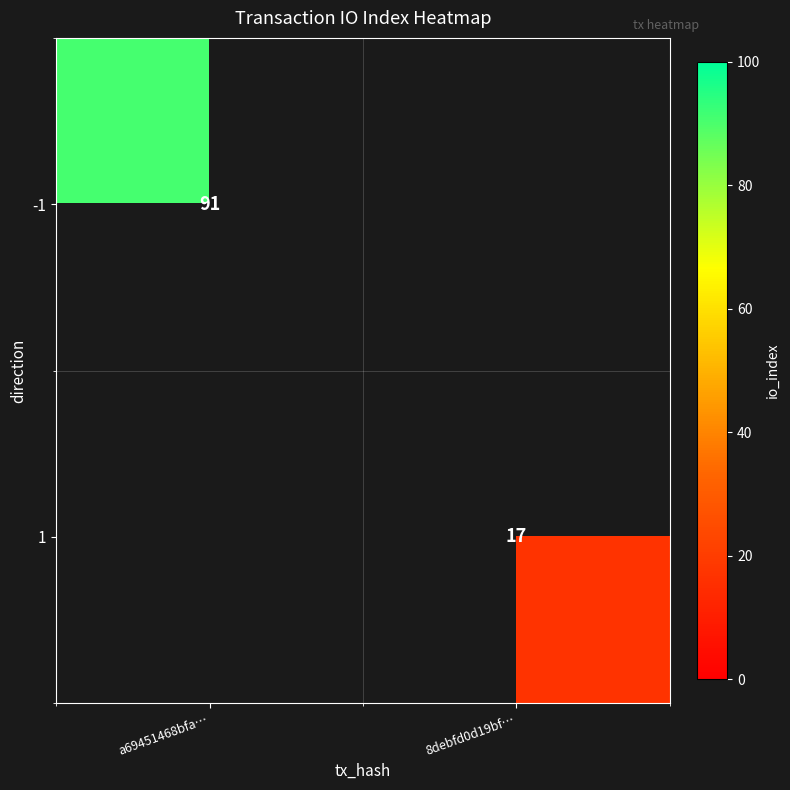

Is the value of 1 at 8debfd0d19bf… greater than the value of -1 at a69451468bfa…?

No